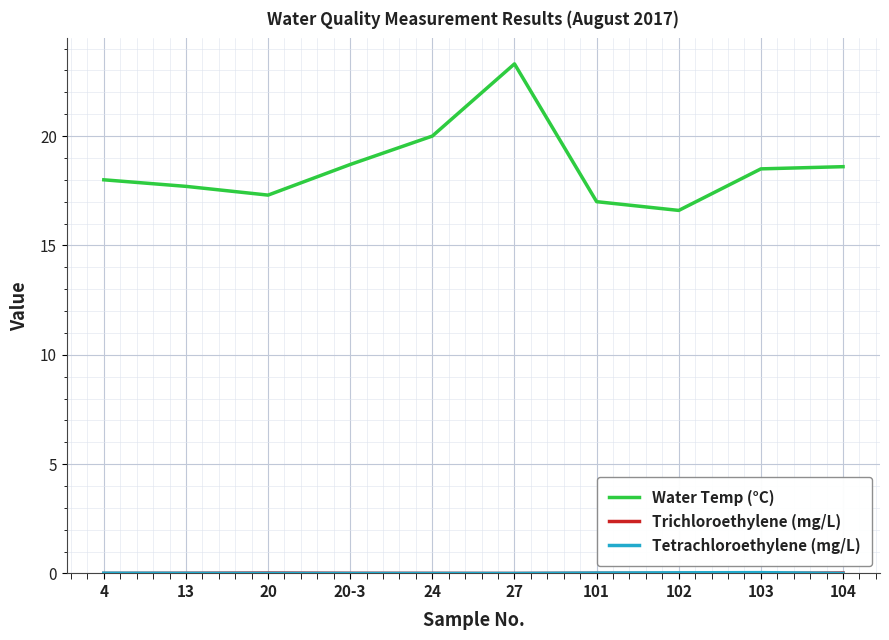

Count the number of categories in the chart.

10